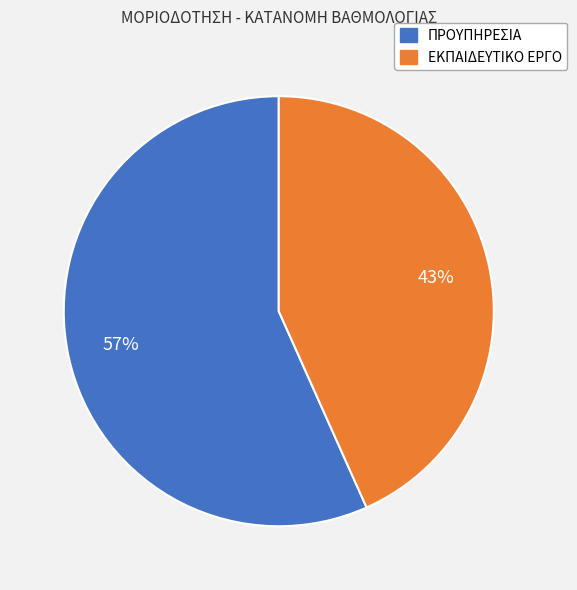

Is there any slice that represents more than half of the pie?

Yes